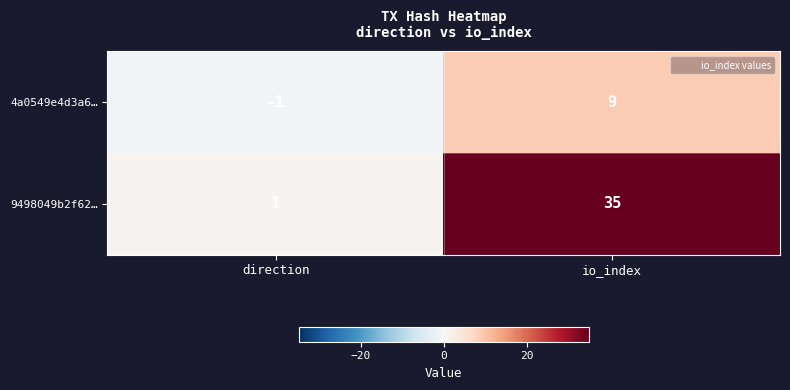

The 9498049b2f62… series shows 1 at direction. True or false?

True